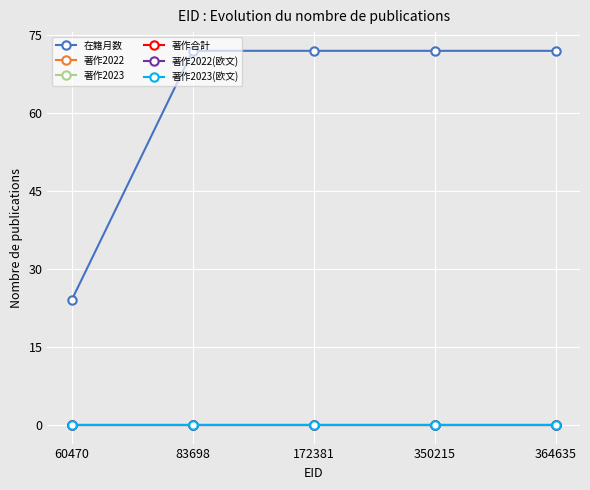

Is this an area chart (filled region under the line)?

No